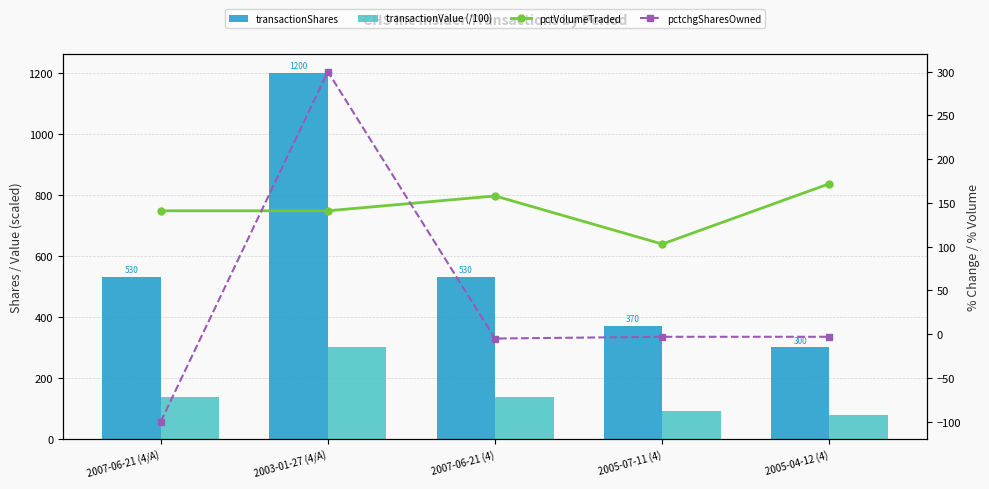

How many values in the transactionShares series are below 530?

2